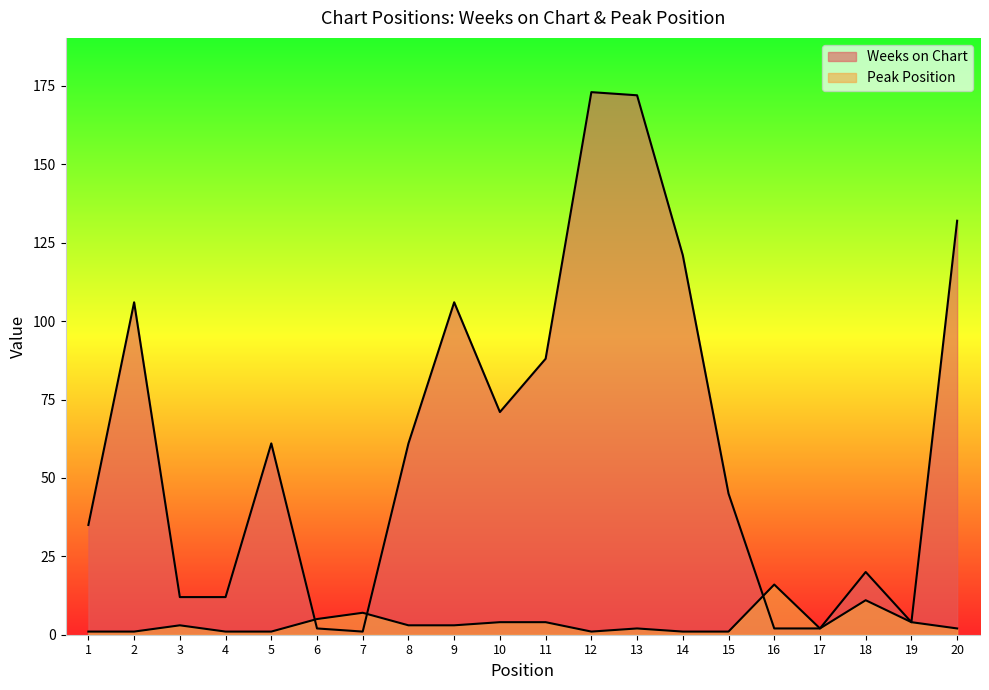

What is the difference between the highest and lowest values at 12?

172